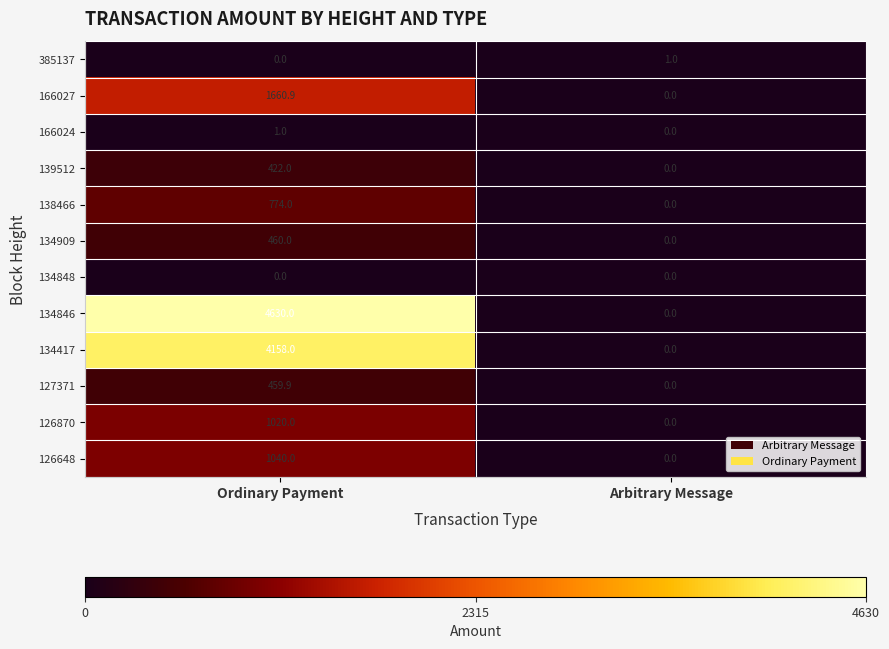

How many data points in 385137 are less than 1?

1